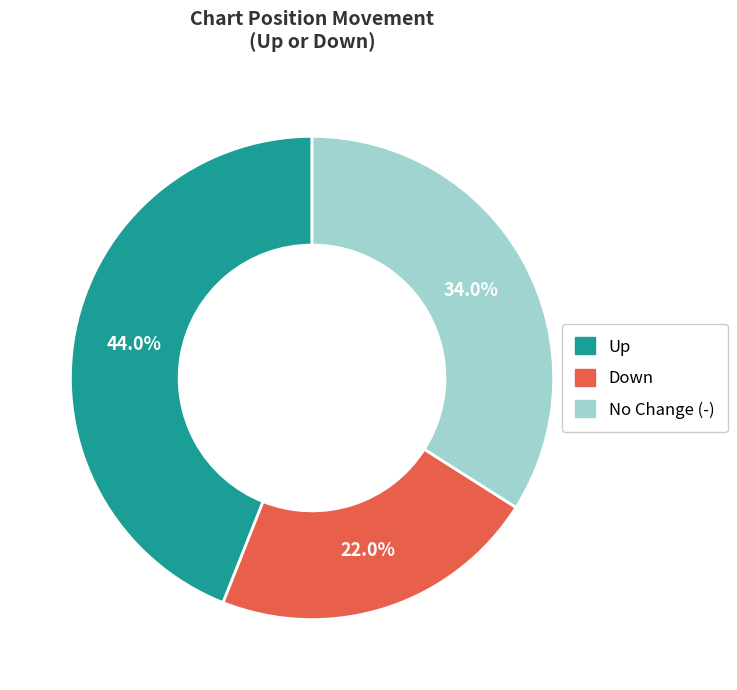

How many segments does this pie chart have?

3